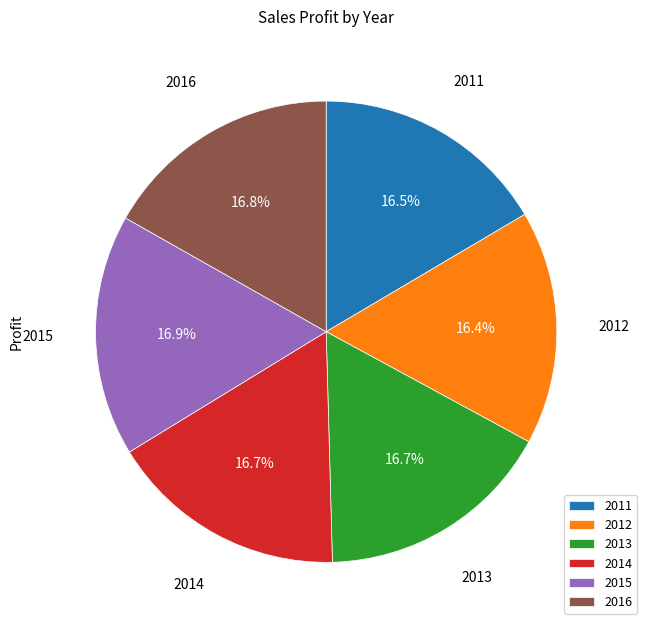

What is the ratio of the value at 2014 to the value at 2011?

1.0